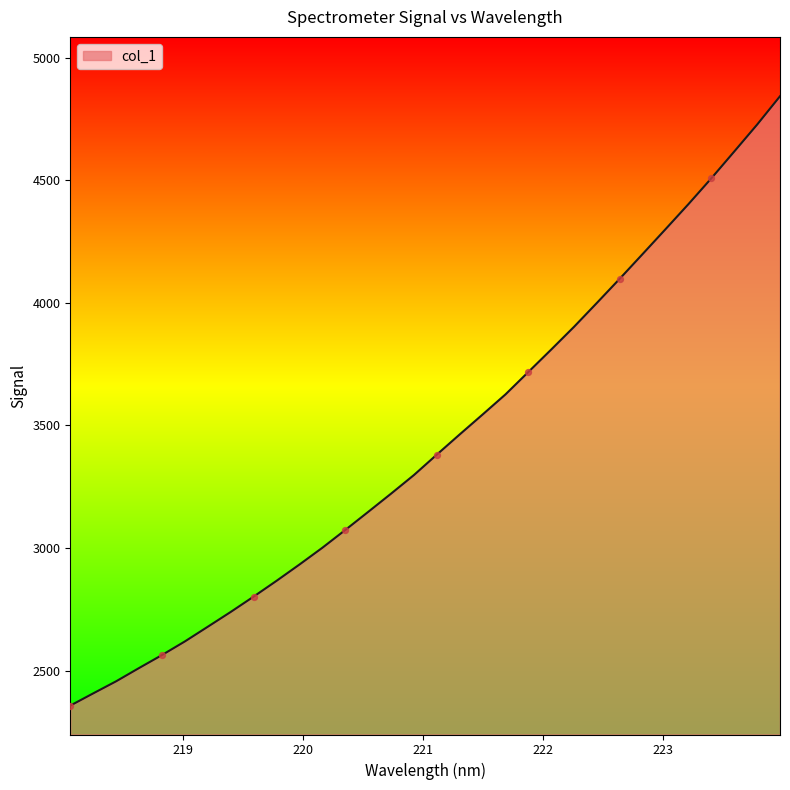

What is the difference between the maximum and minimum values?

2486.1